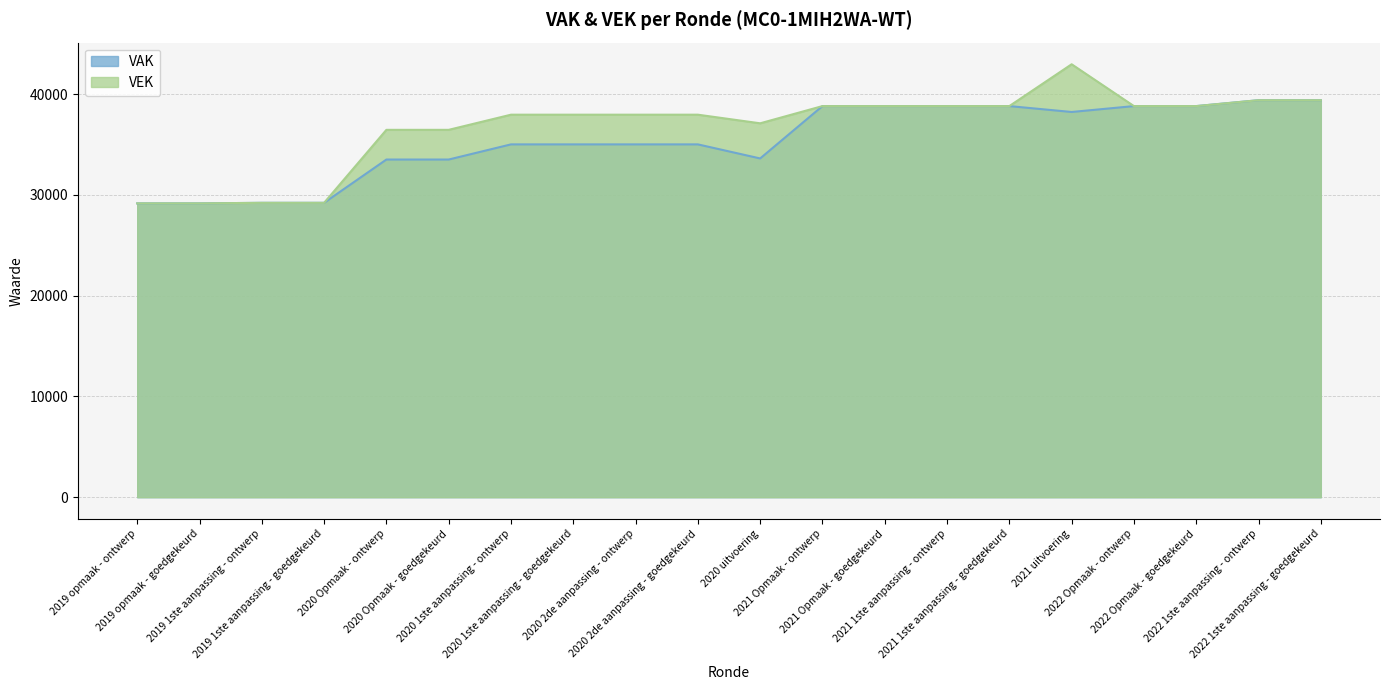

Which series has the largest range (max minus min)?

VEK